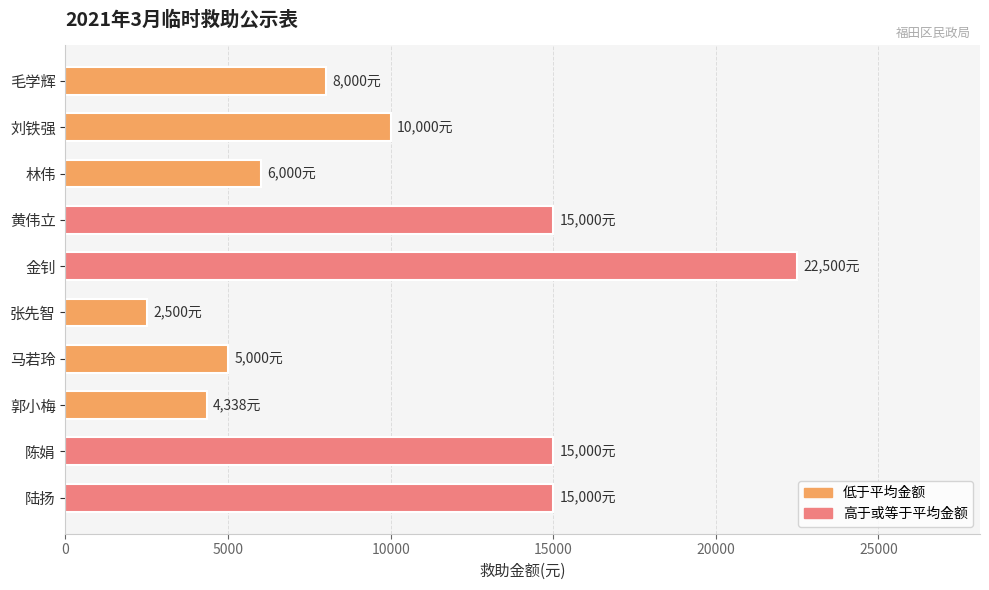

Reading top to bottom, extract all data points from this chart.

毛学辉=8000	刘铁强=10000	林伟=6000	黄伟立=15000	金钊=22500	张先智=2500	马若玲=5000	郭小梅=4338	陈娟=15000	陆扬=15000